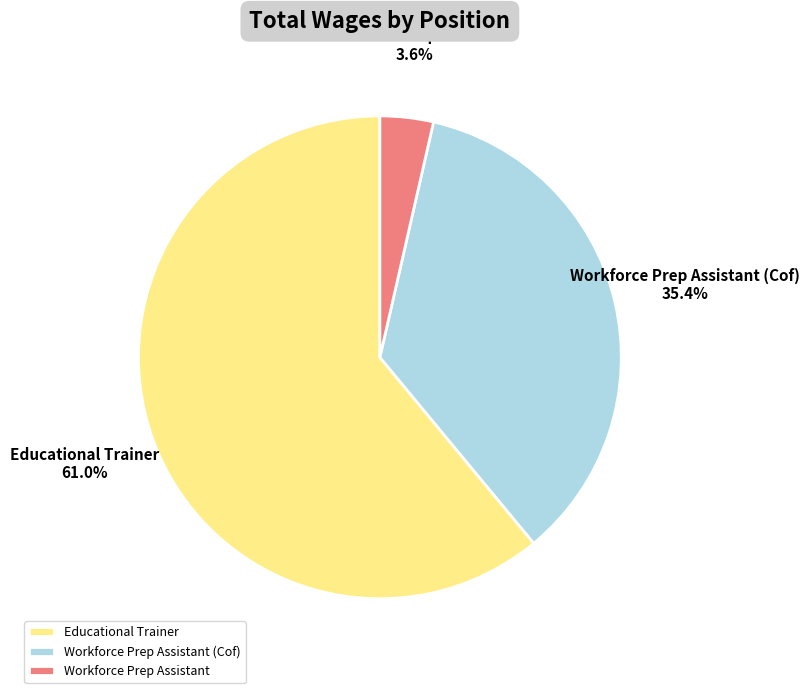

What percentage do Workforce Prep Assistant (Cof) and Workforce Prep Assistant together represent?

39.0%